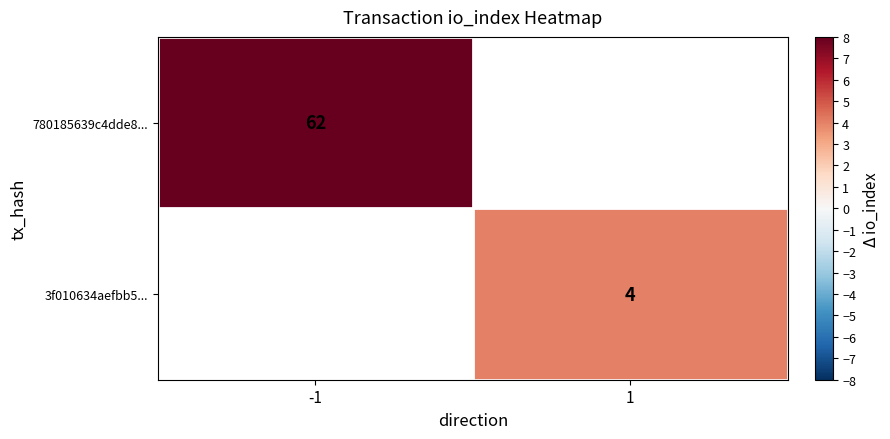

The 3f010634aefbb5... series shows 4 at 1. True or false?

True